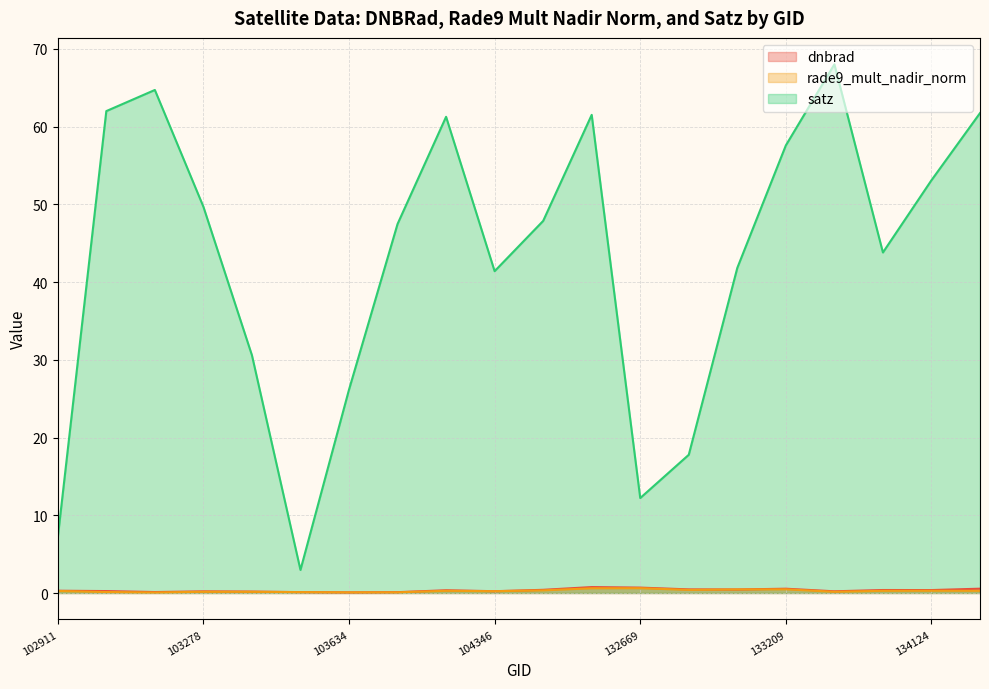

What is the highest value of the rade9_mult_nadir_norm series?

0.6